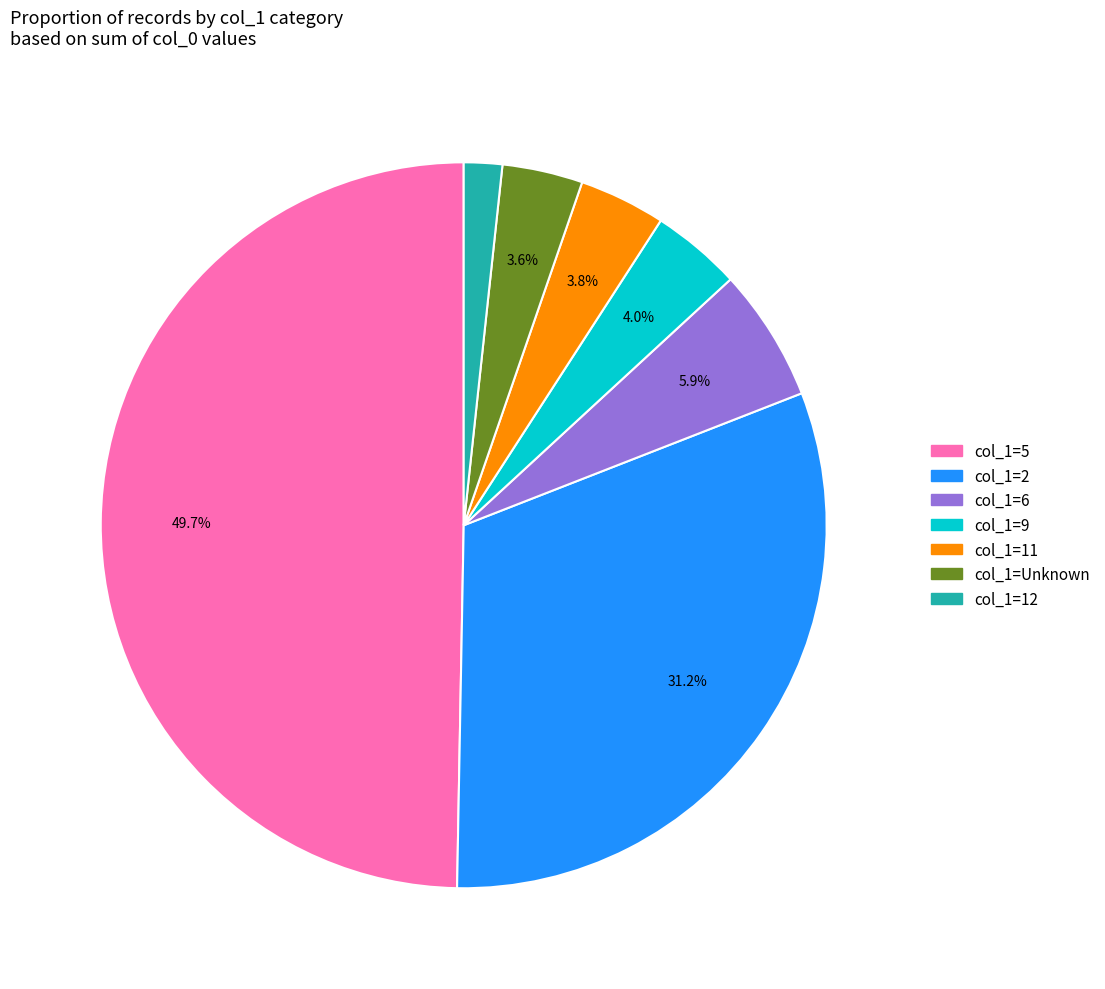

Count the number of slices in the pie.

7